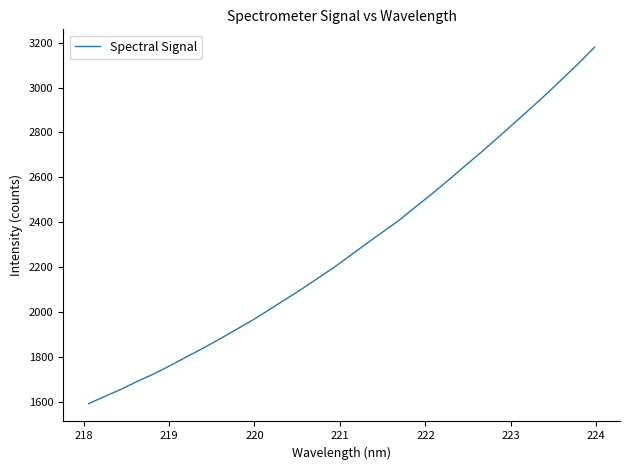

What is the smallest value displayed?

1592.2